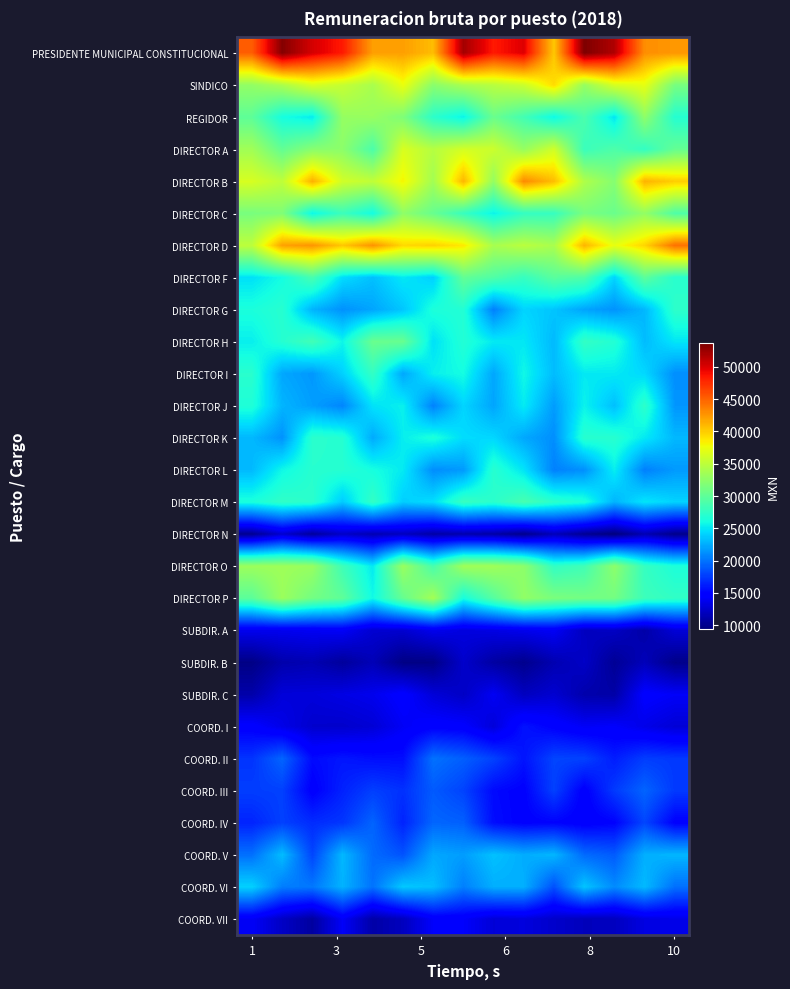

How many categories are shown in the chart?

15